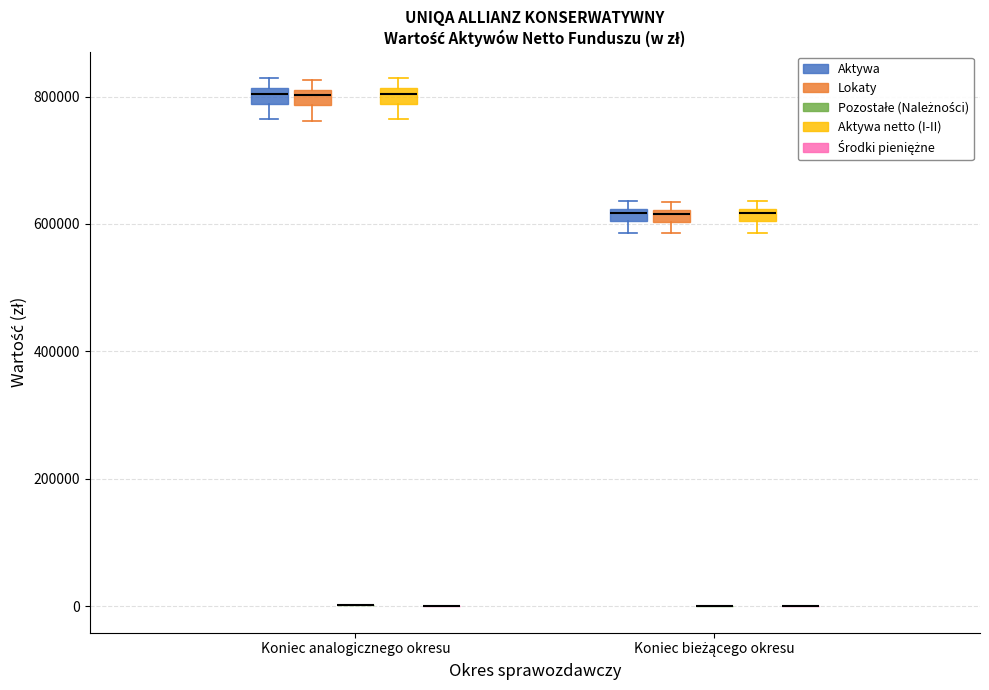

Where is the lower edge of the box for Koniec bieżącego okresu (Aktywa netto (I-II)) on the y-axis? The values are not printed on the chart, so give them approximately, as read against the axis.

600000